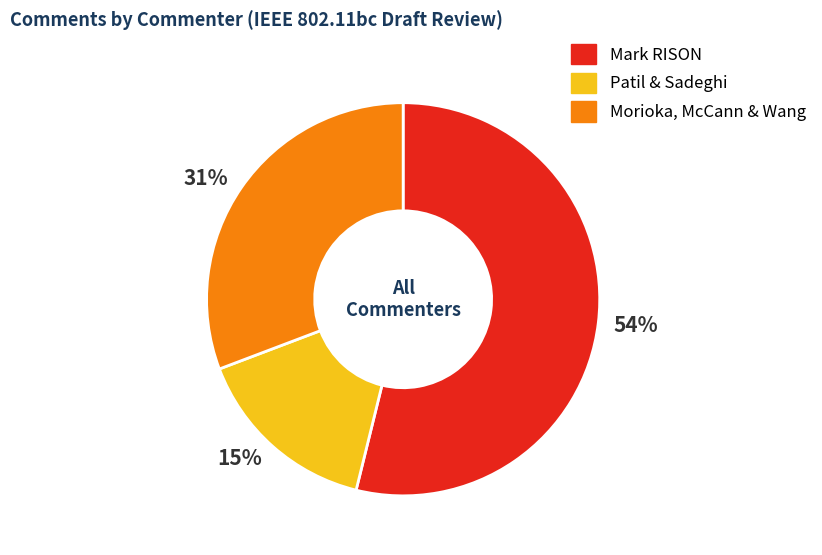

True or false: 31% accounts for 31% of the total.

True